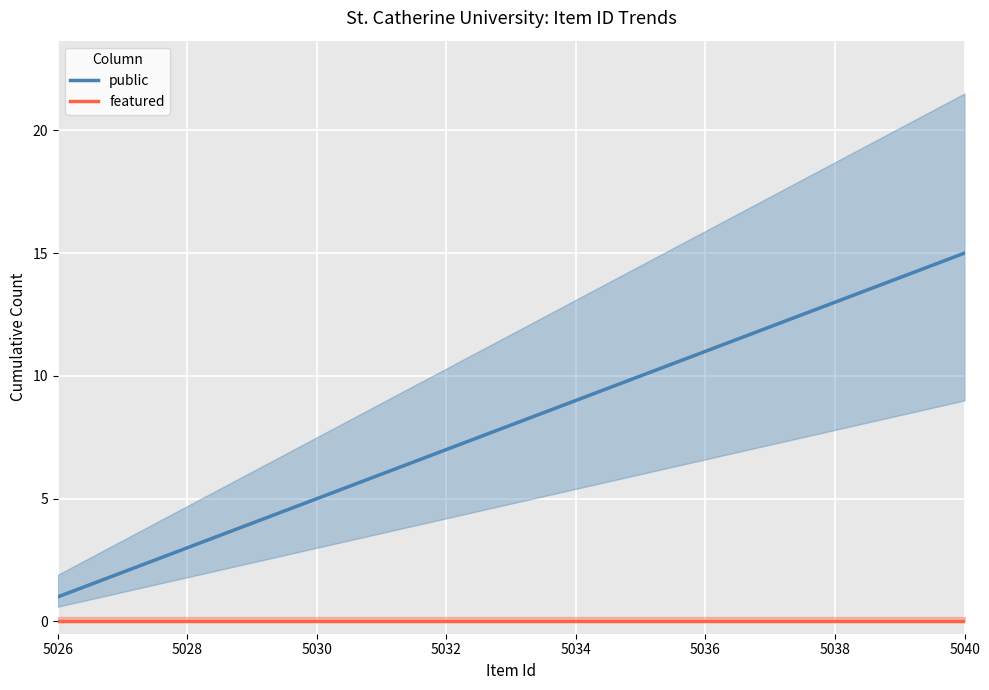

What are all the series names shown in the legend?

public, featured